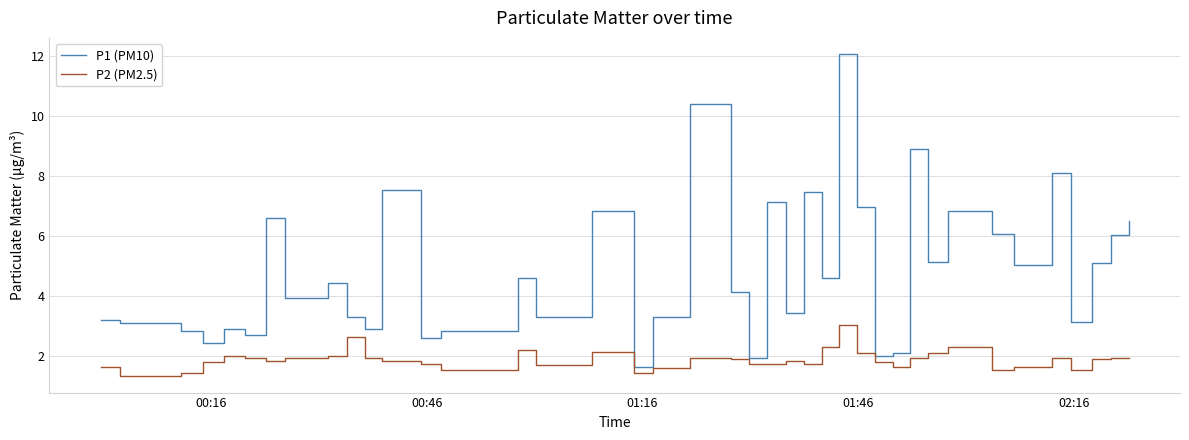

Which series has the widest spread of values?

P1 (PM10)